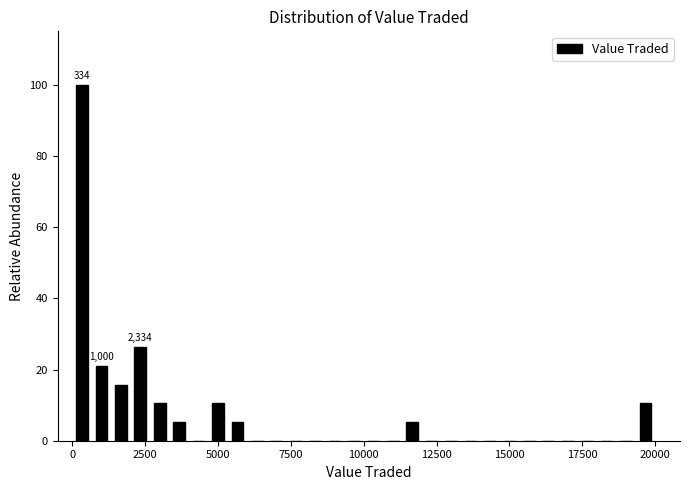

Around what value on the x-axis is the tallest bar? Give the approximate position of its centre, as read against the axis.

500